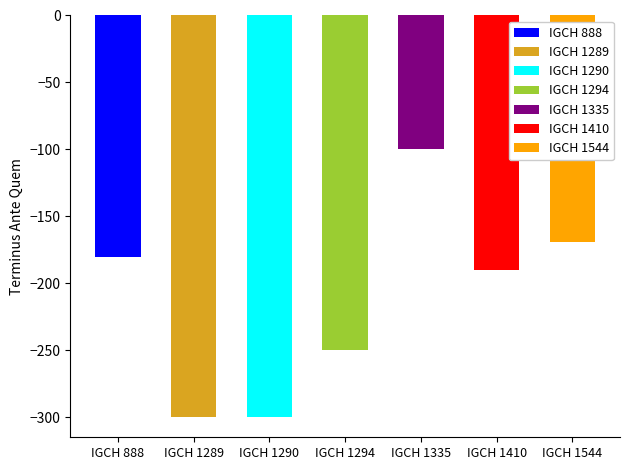

Rank the categories by value from lowest to highest.

IGCH 1289, IGCH 1290, IGCH 1294, IGCH 1410, IGCH 888, IGCH 1544, IGCH 1335